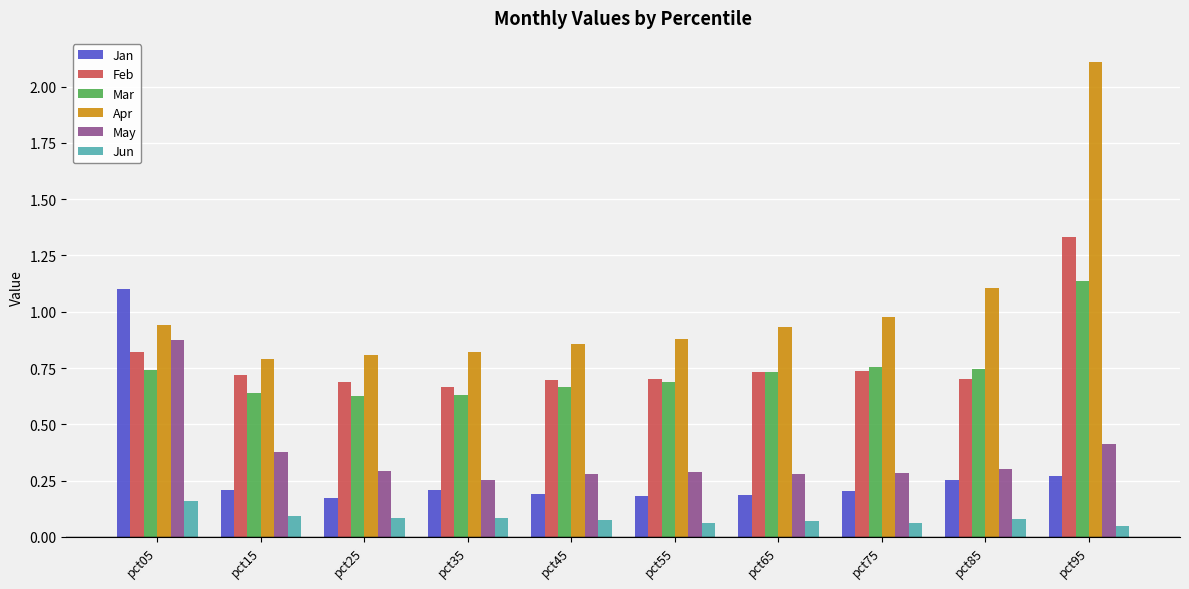

At which category is the sum across all series the highest?

pct95